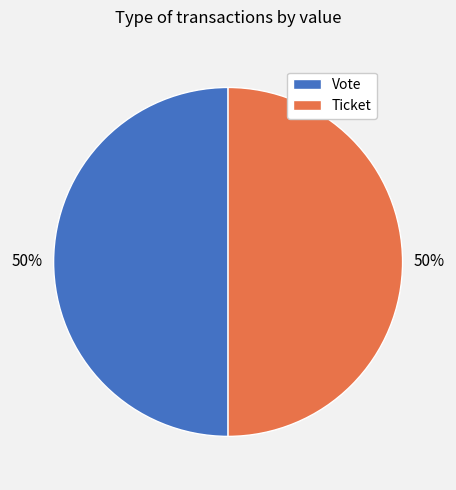

Approximately how many times larger is the value at Vote compared to Ticket?

1.0